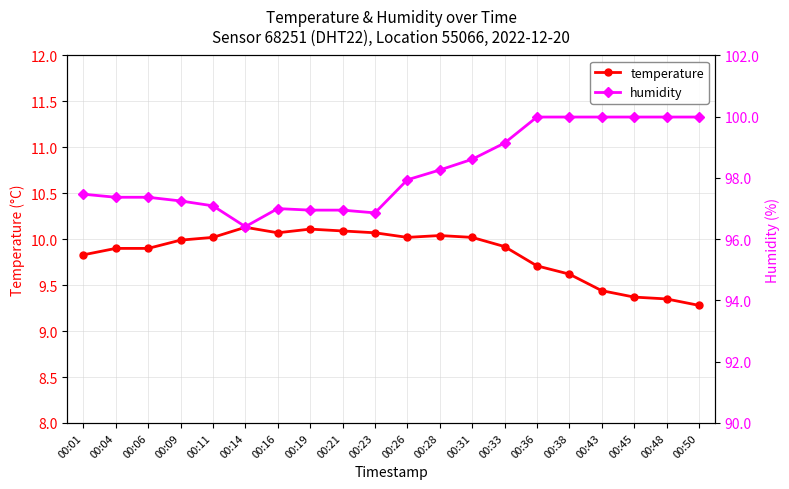

True or false: temperature and humidity cross at least once.

False